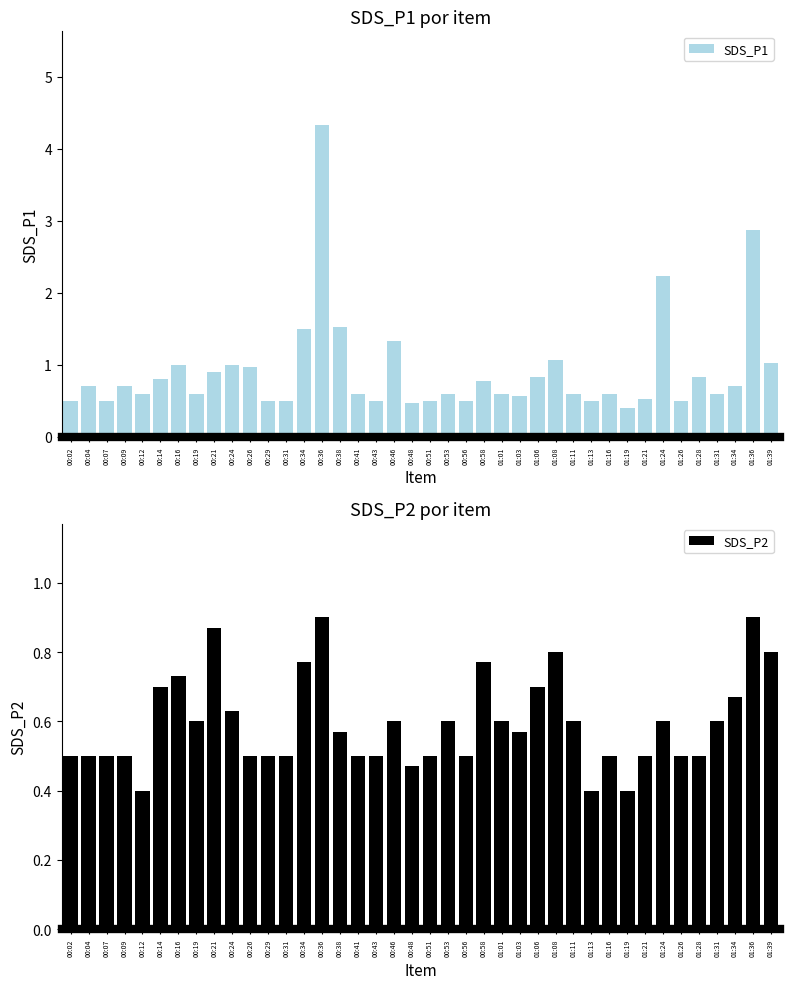

Which series changed the most between 01:06 and 01:08?

SDS_P1